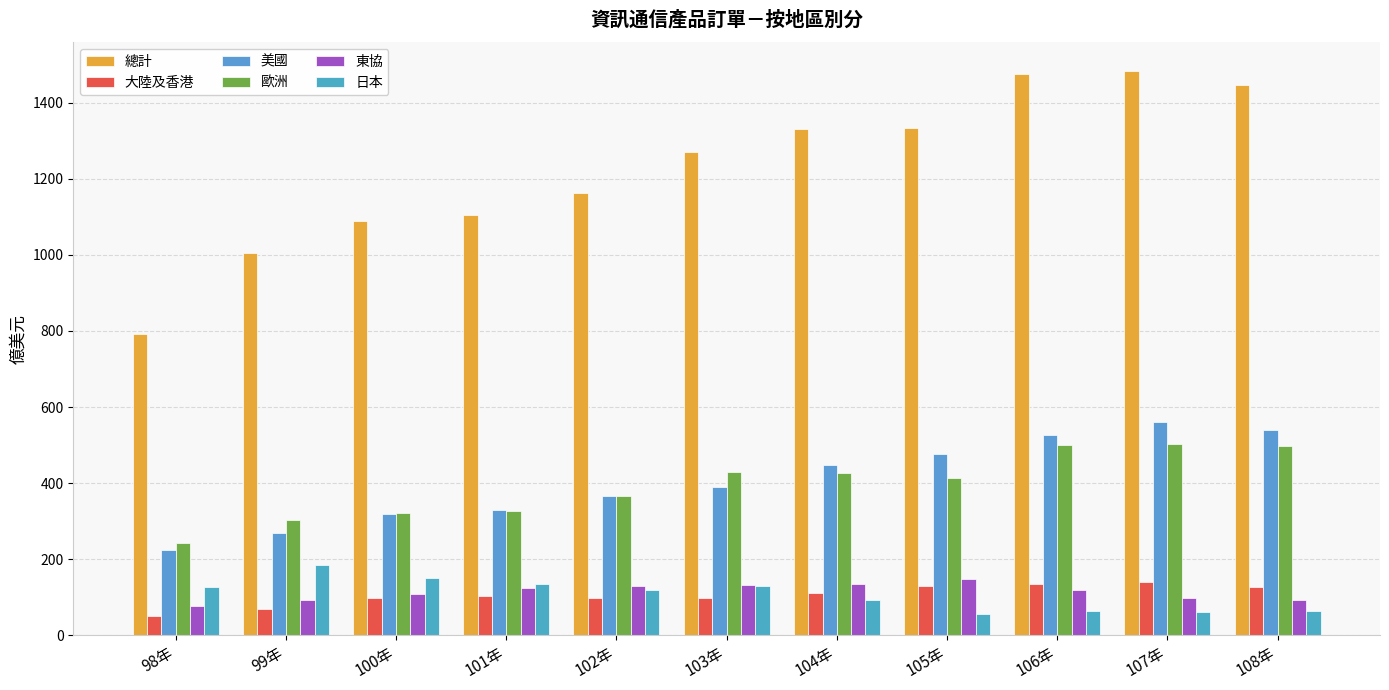

The value of 美國 at 103年 is 109.0. True or false?

False